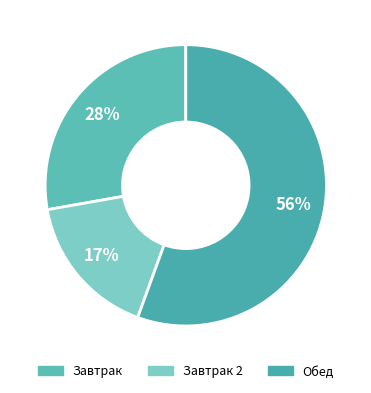

To the nearest percent, what is the difference between the largest and smallest slice percentages?

39%